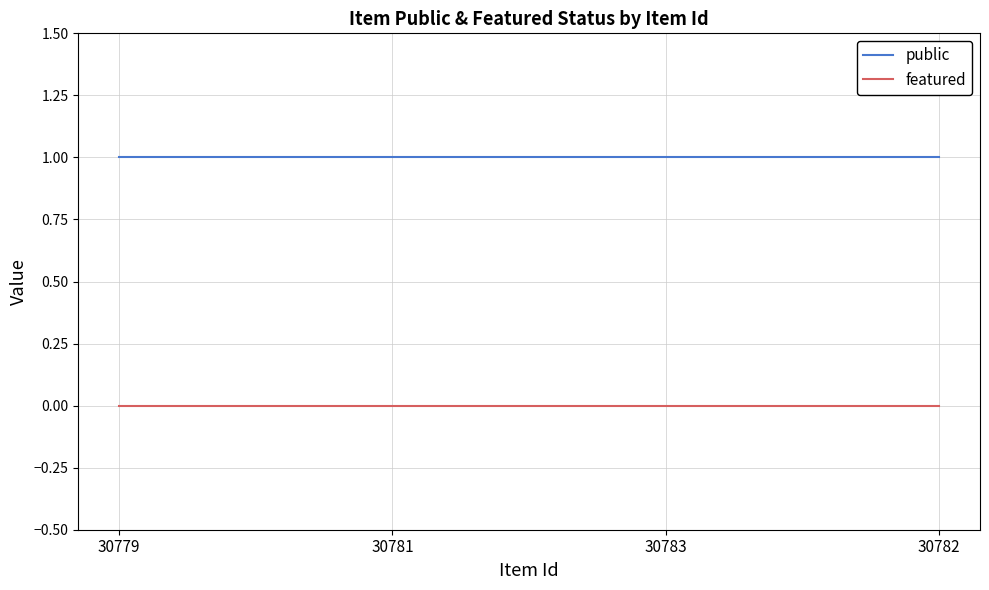

True or false: public and featured cross at least once.

False